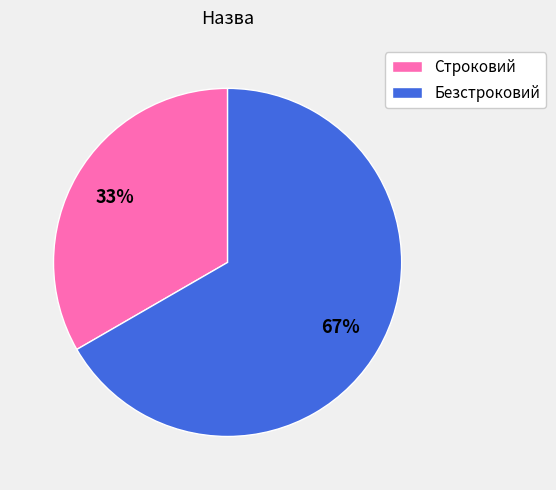

Between Безстроковий and Строковий, which is larger?

Безстроковий